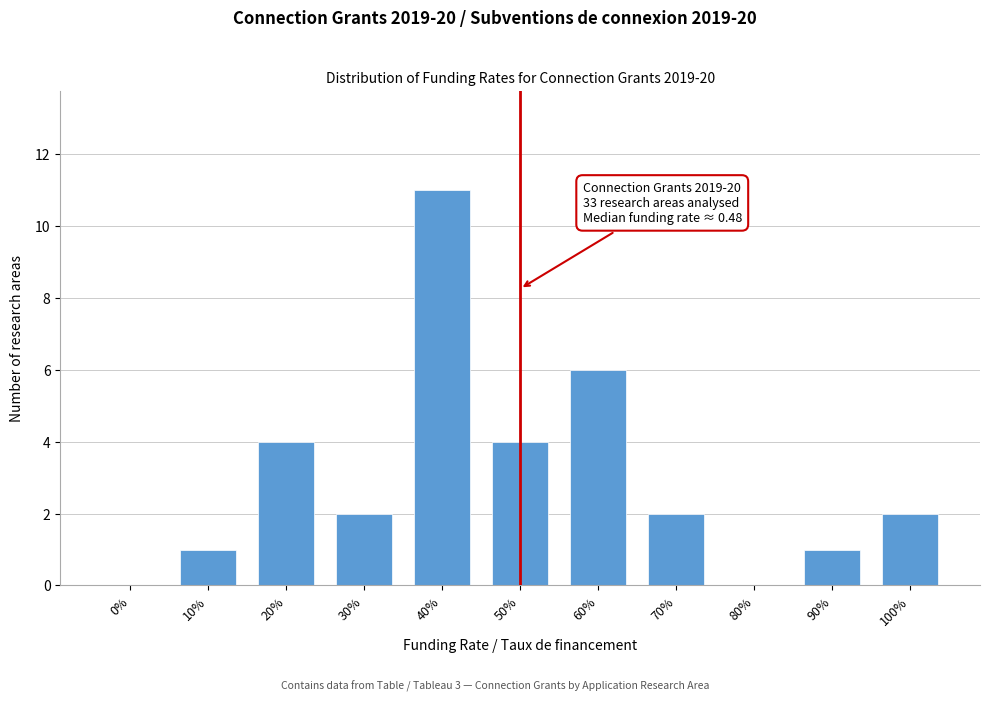

Reading right to left, extract all data points from this chart.

100%=2	90%=1	80%=0	70%=2	60%=6	50%=4	40%=11	30%=2	20%=4	10%=1	0%=0